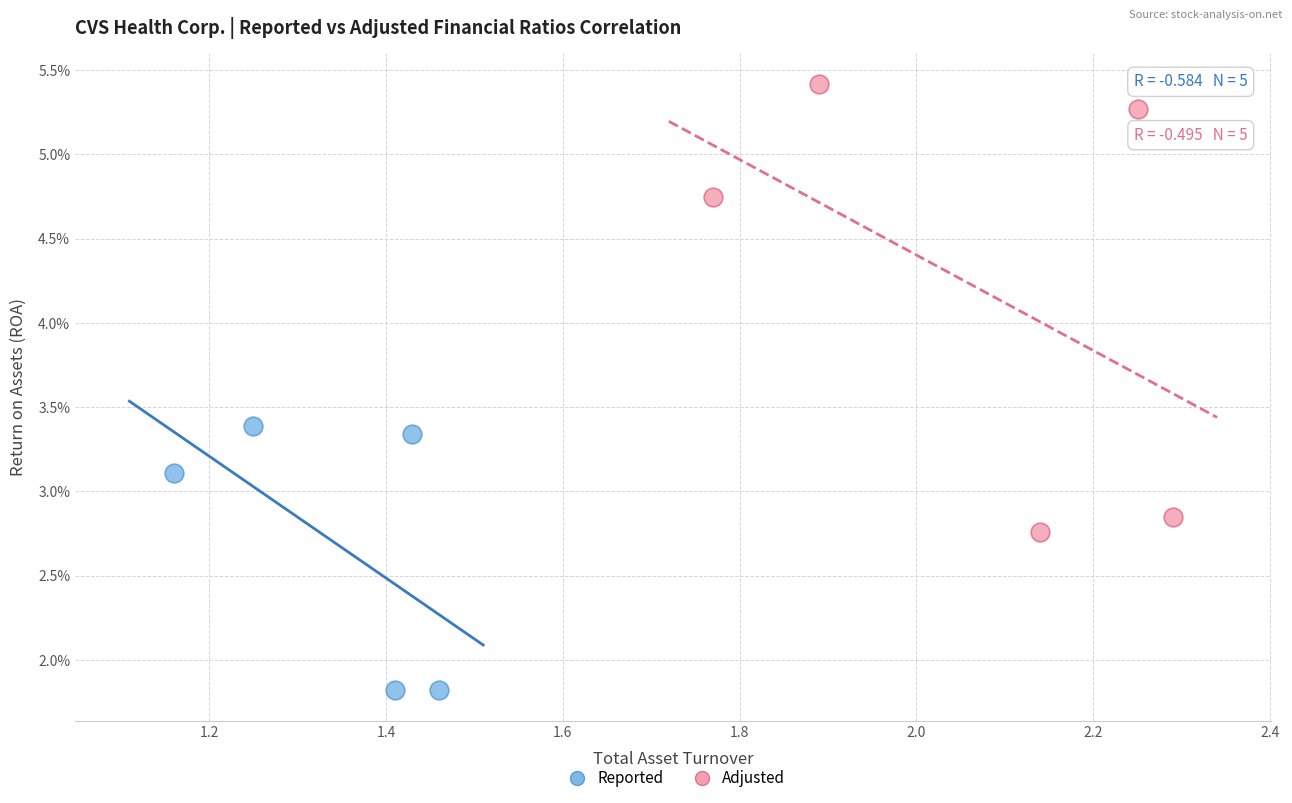

What are all the series names shown in the legend?

Reported, Adjusted